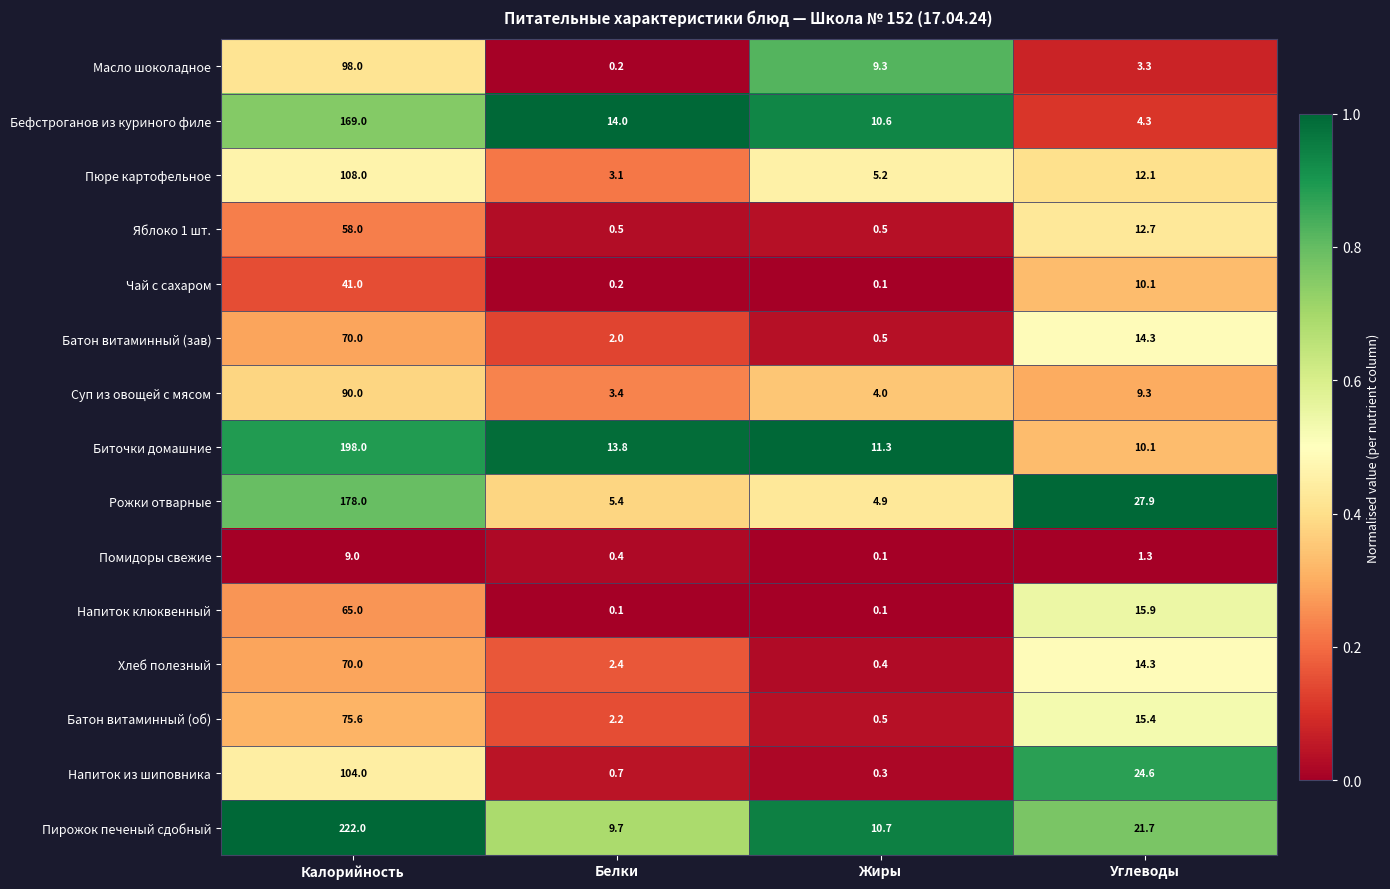

Which label corresponds to the largest value in the chart?

Калорийность